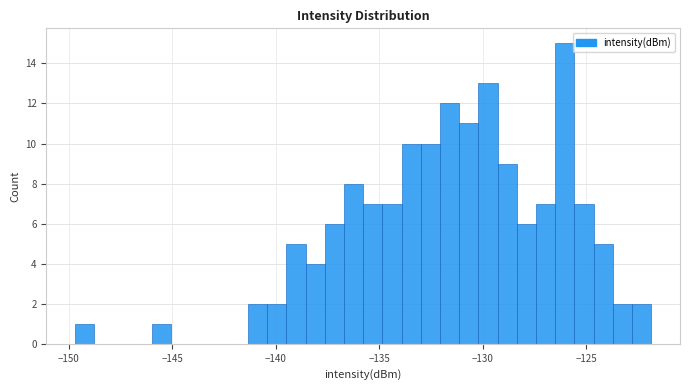

Read against the x-axis, roughly where is the centre of the tallest bar?

-126.0